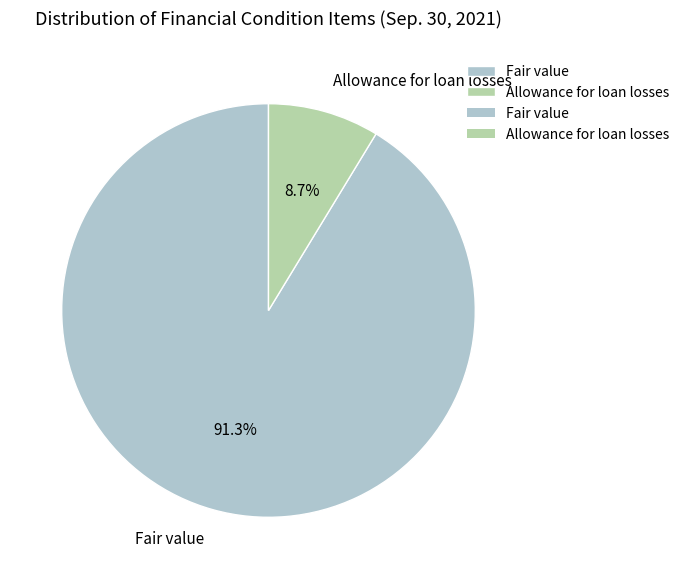

Rank the categories by value from lowest to highest.

Allowance for loan losses, Fair value